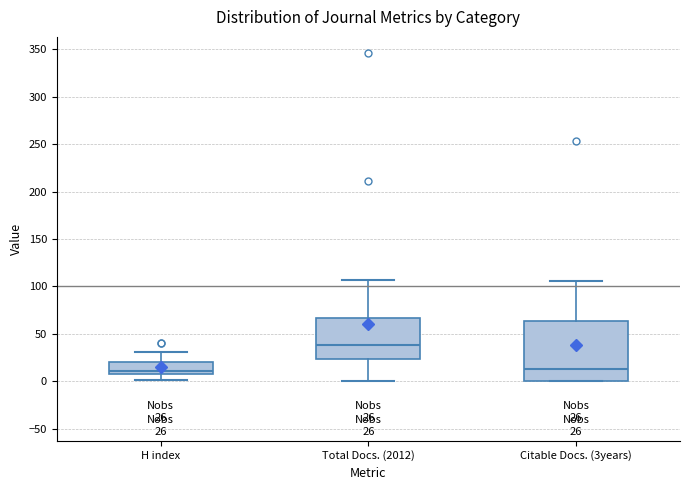

Comparing the boxes themselves (not the whiskers), which one is the tallest?

Citable Docs. (3years)